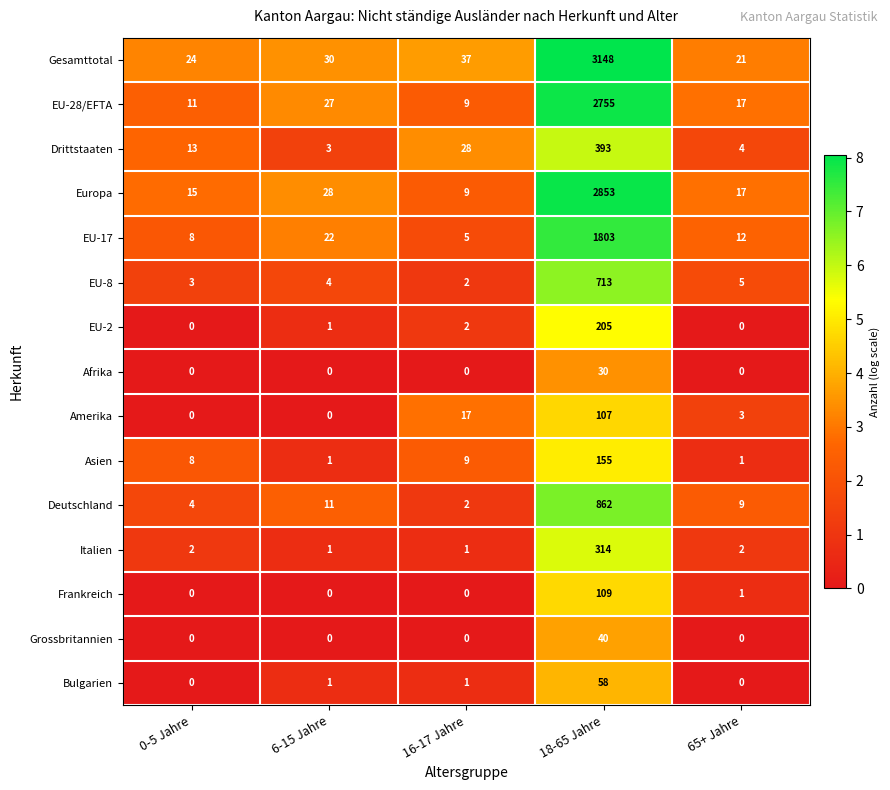

Which category has the lowest value in the Gesamttotal series?

65+ Jahre